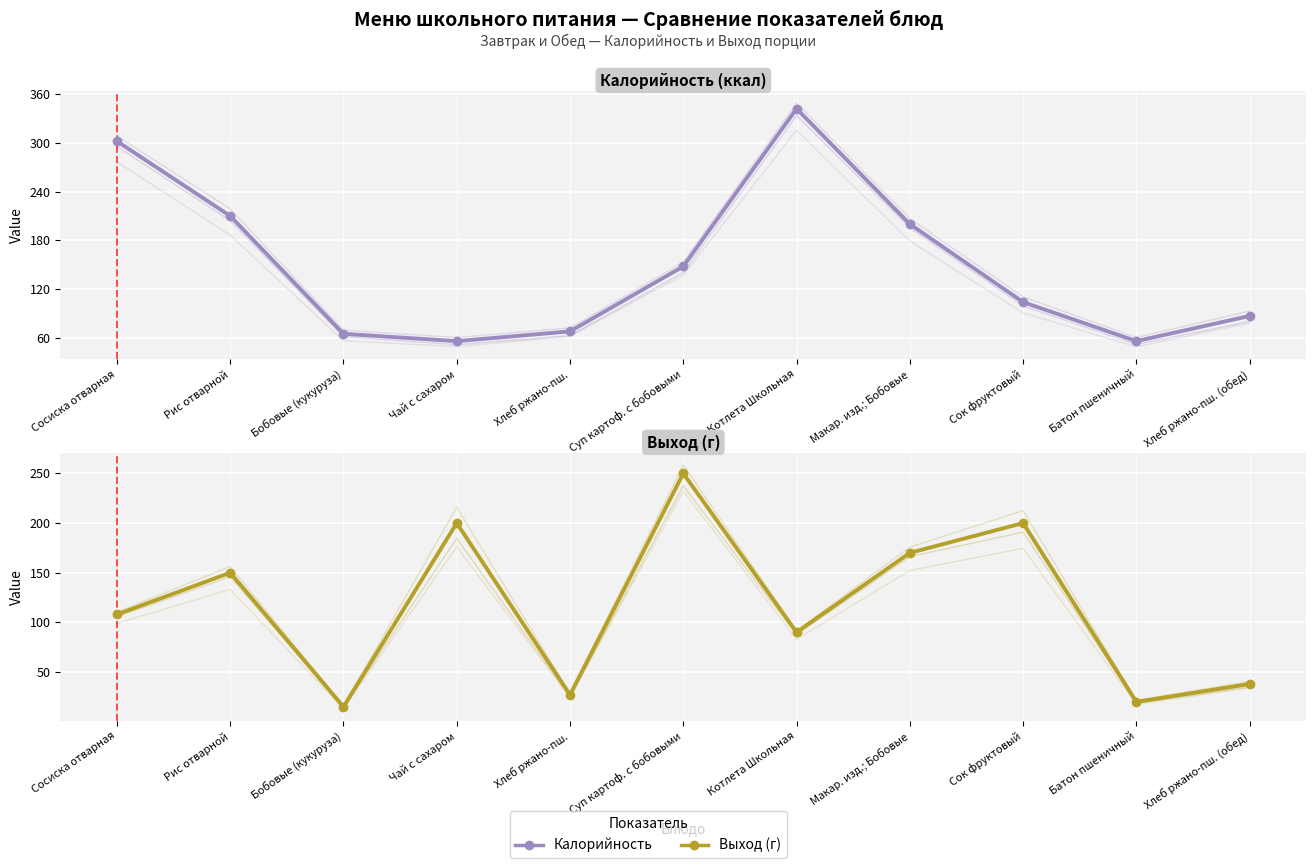

Read the Выход (г) value at Макар. изд.; Бобовые.

170